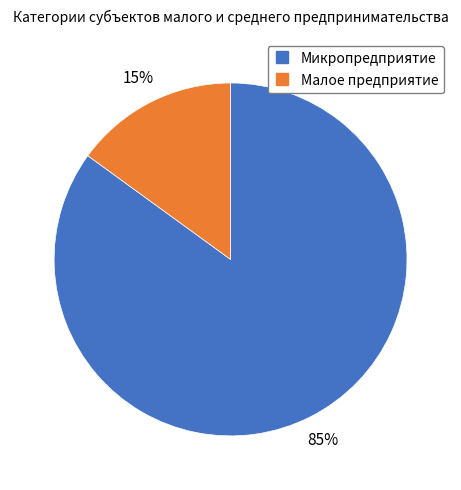

What is the ratio of the value at Микропредприятие to the value at Малое предприятие?

5.7